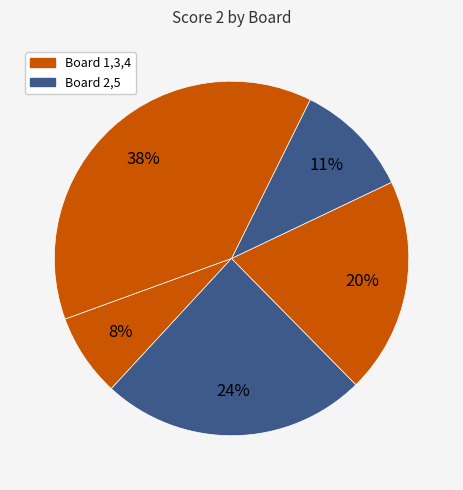

How many segments does this pie chart have?

5